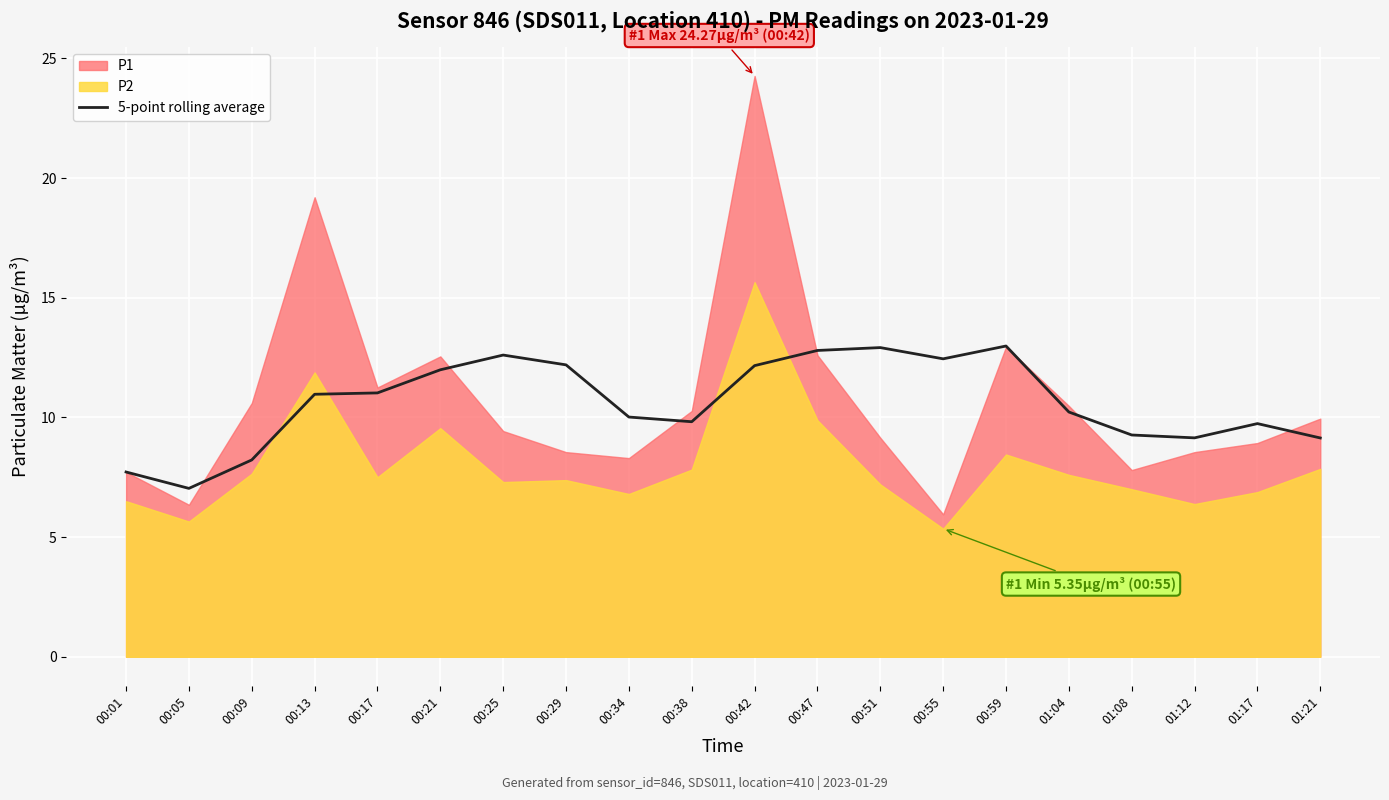

True or false: there are more than 2 points higher than both neighbors.

True